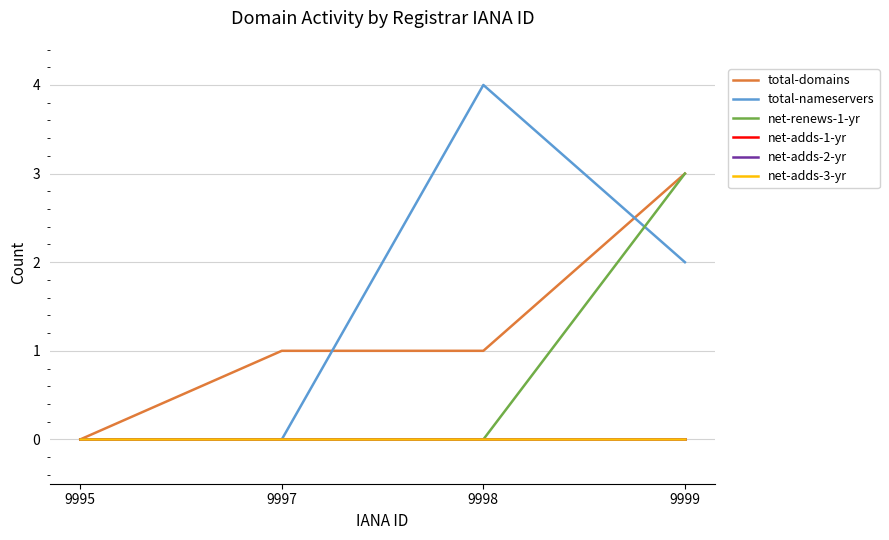

Between 9997 and 9998, which series saw the biggest shift?

total-nameservers